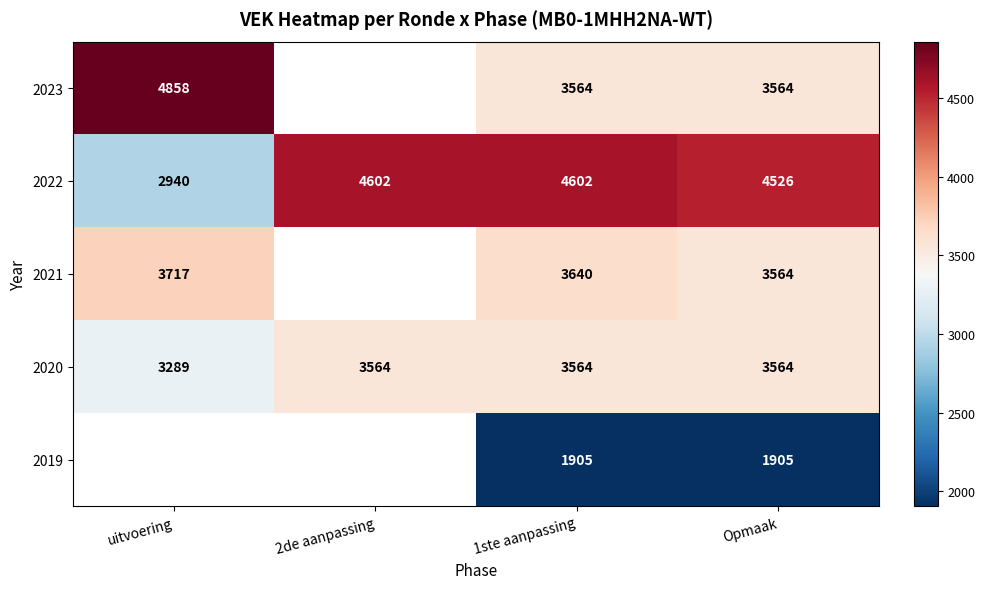

What is the average value of the 2020 series?

3495